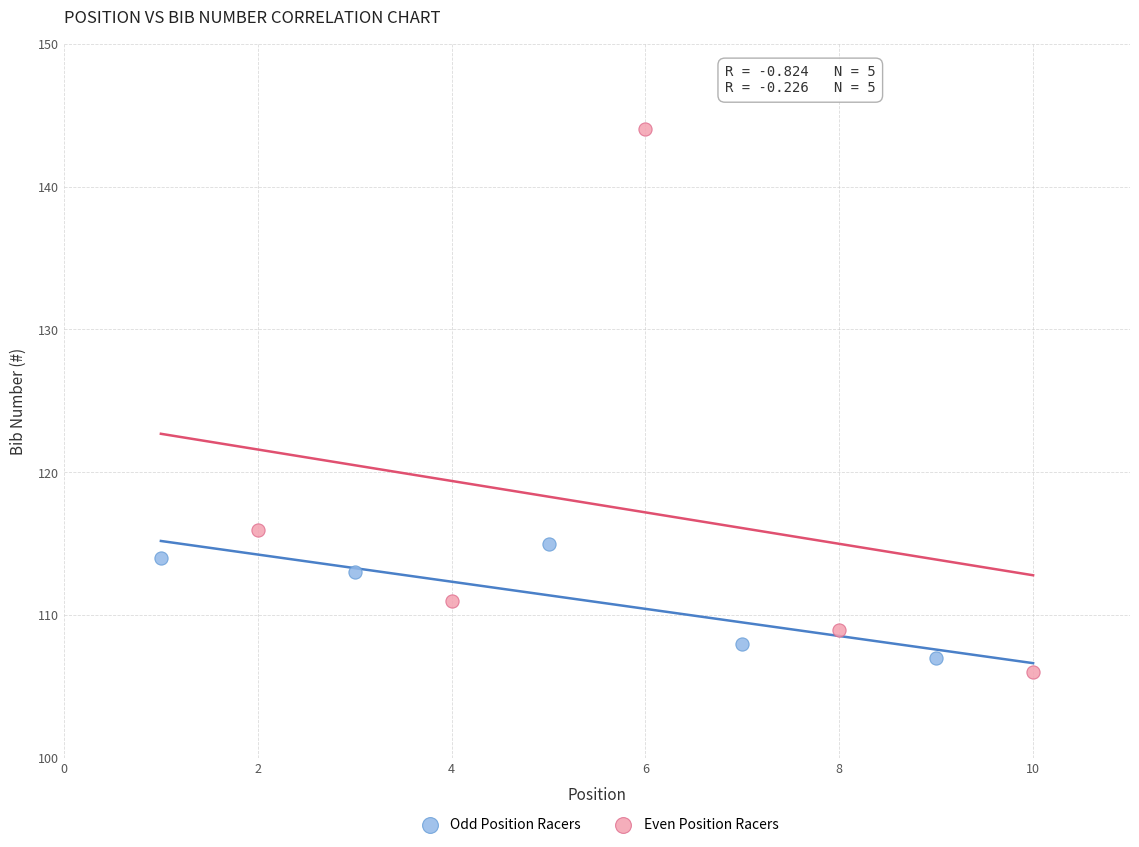

Which series has the widest spread of Y values?

Even Position Racers